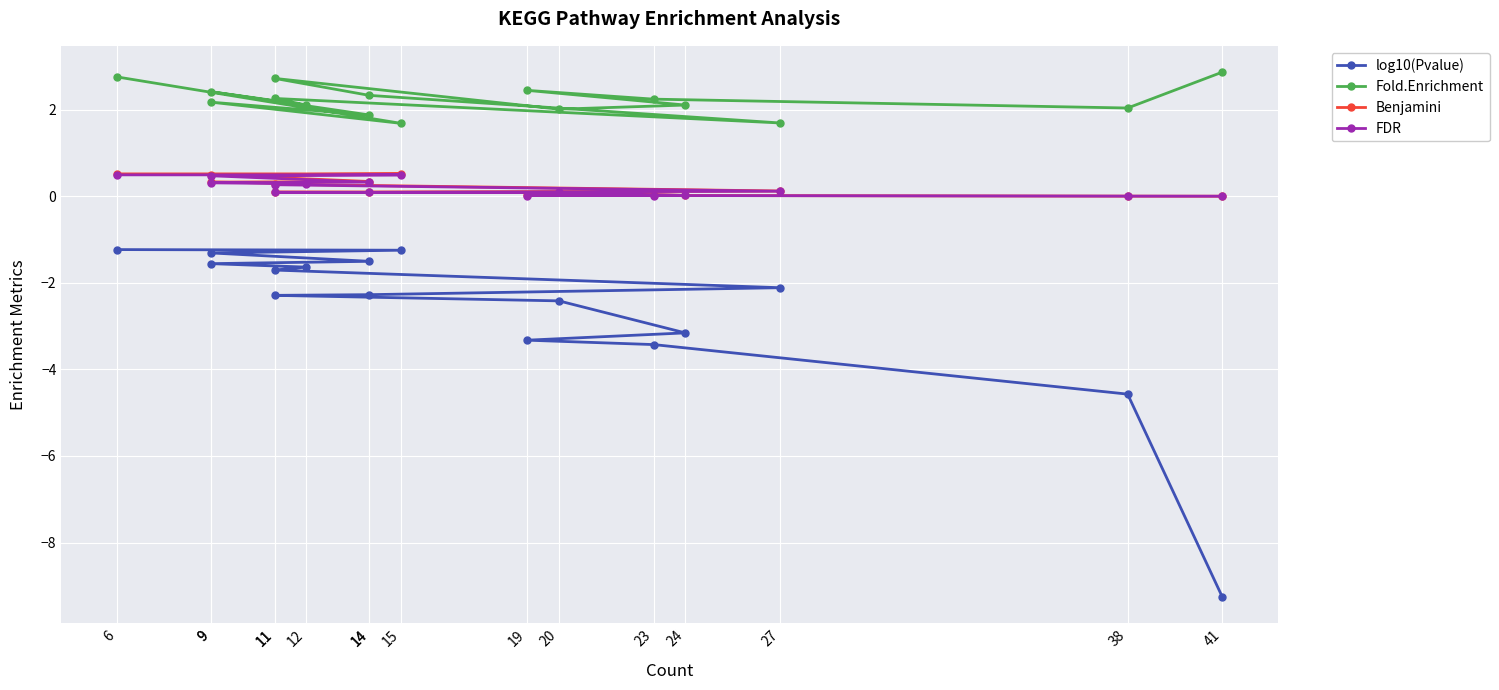

How many lines are shown in the chart?

4